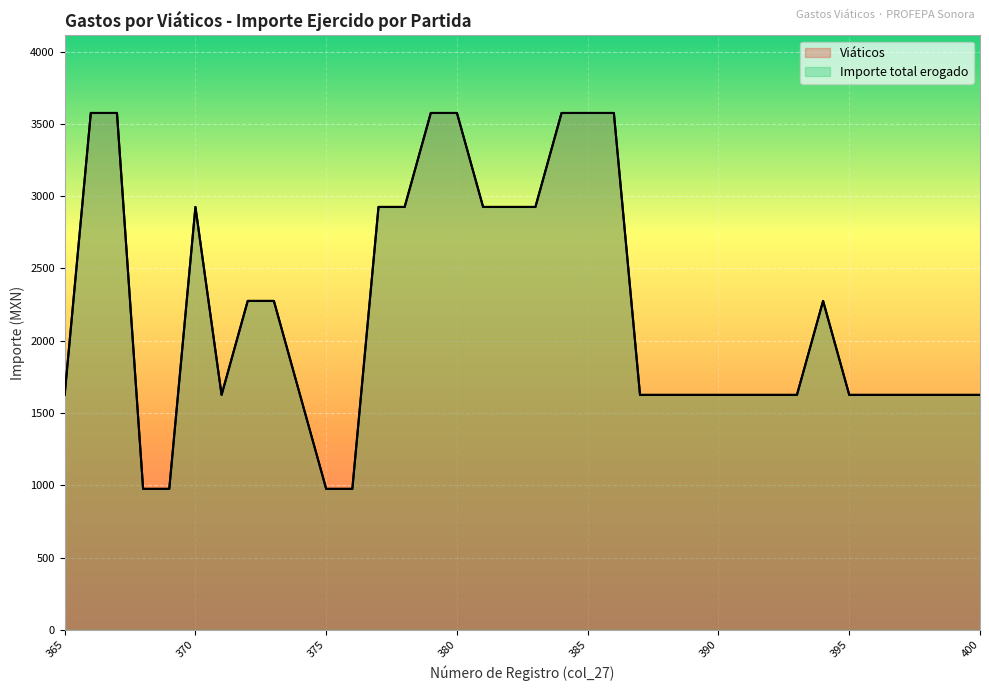

At which label does Importe total erogado reach its peak?

366